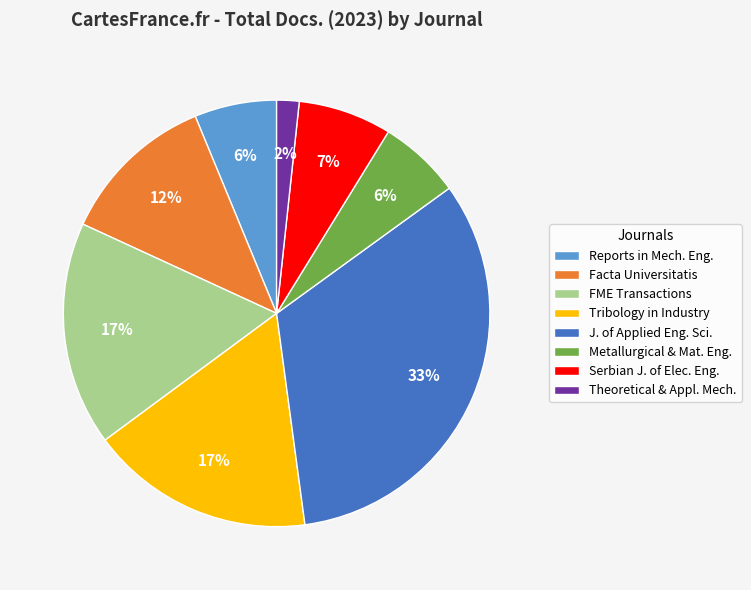

Which has a higher value, Theoretical & Appl. Mech. or Facta Universitatis?

Facta Universitatis